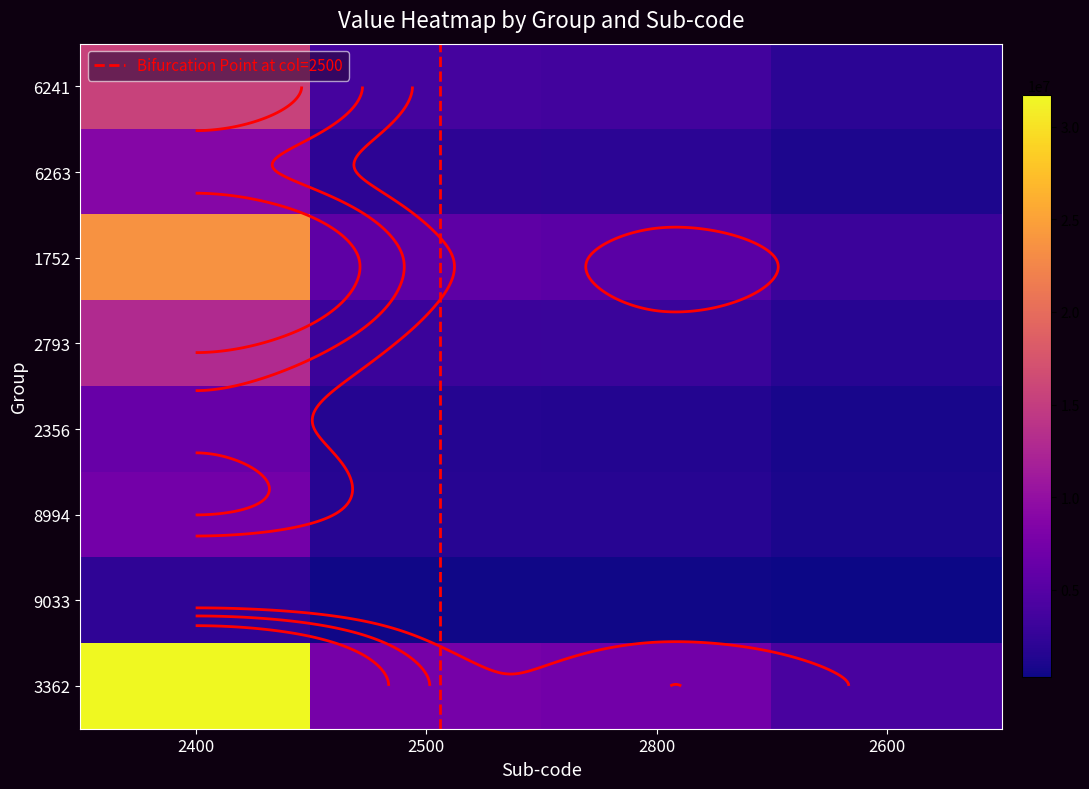

What is the maximum value shown in the chart?

31707787